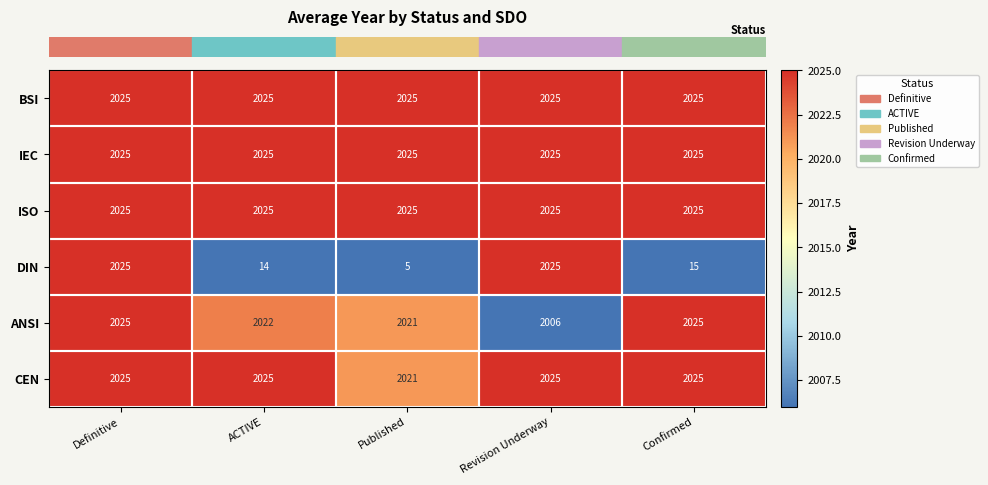

What is the average value of the BSI series?

2025